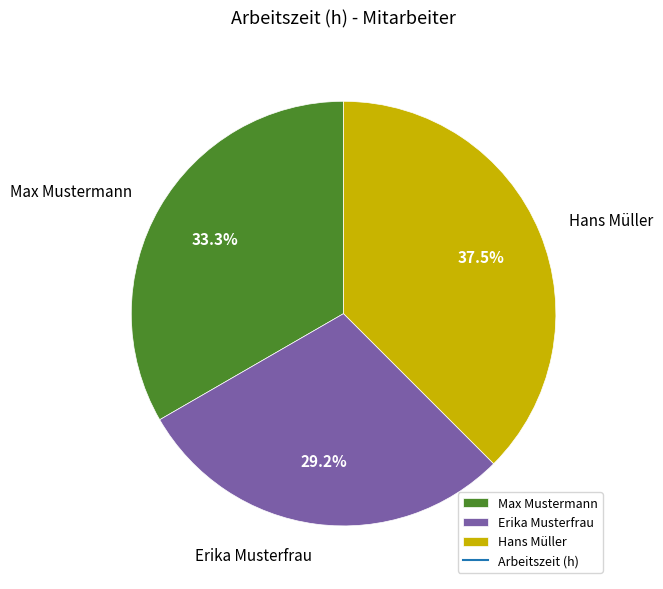

Between Erika Musterfrau and Max Mustermann, which is larger?

Max Mustermann